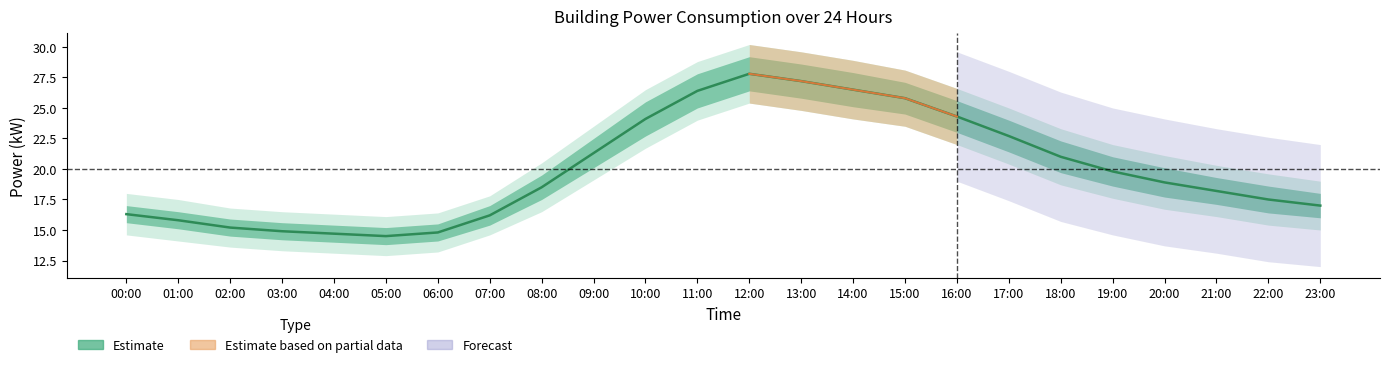

What is the change in value from 14:00 to 16:00?

-2.2